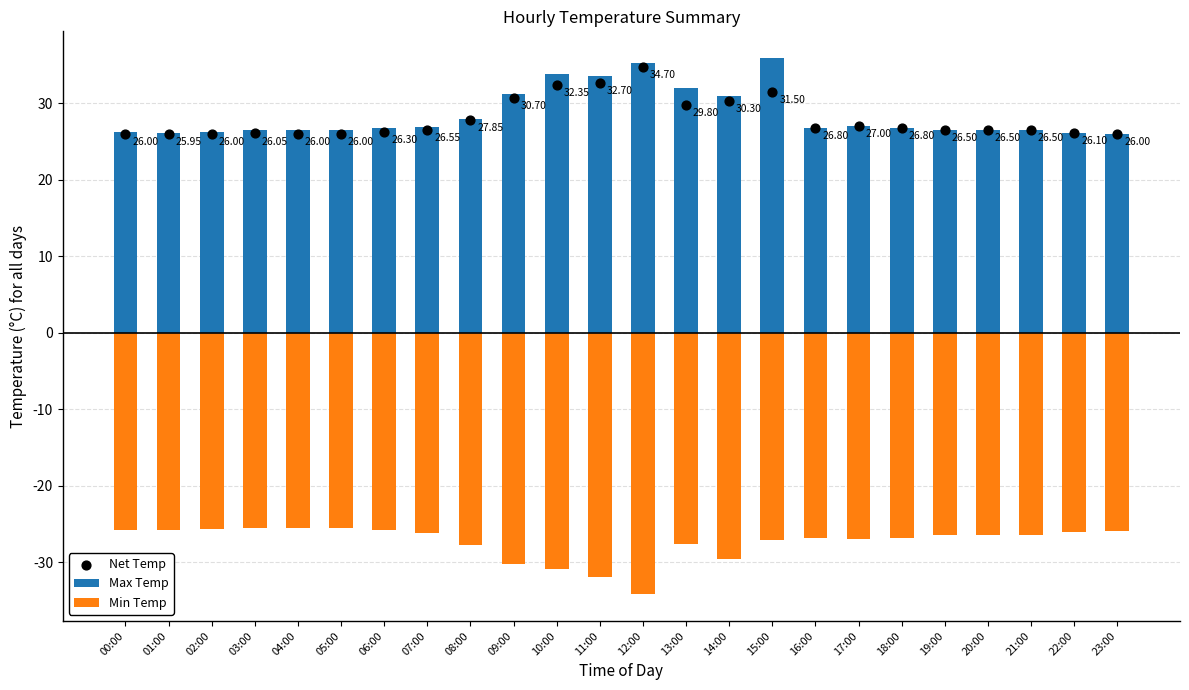

What are all the series names shown in the legend?

Max Temp, Min Temp, Net Temp